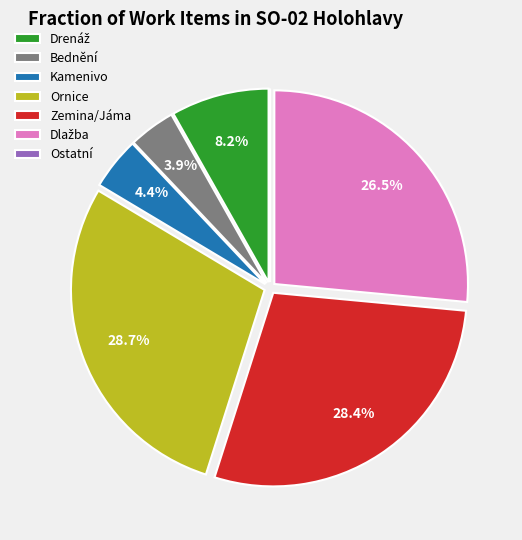

To the nearest percent, what is the average slice percentage?

14%